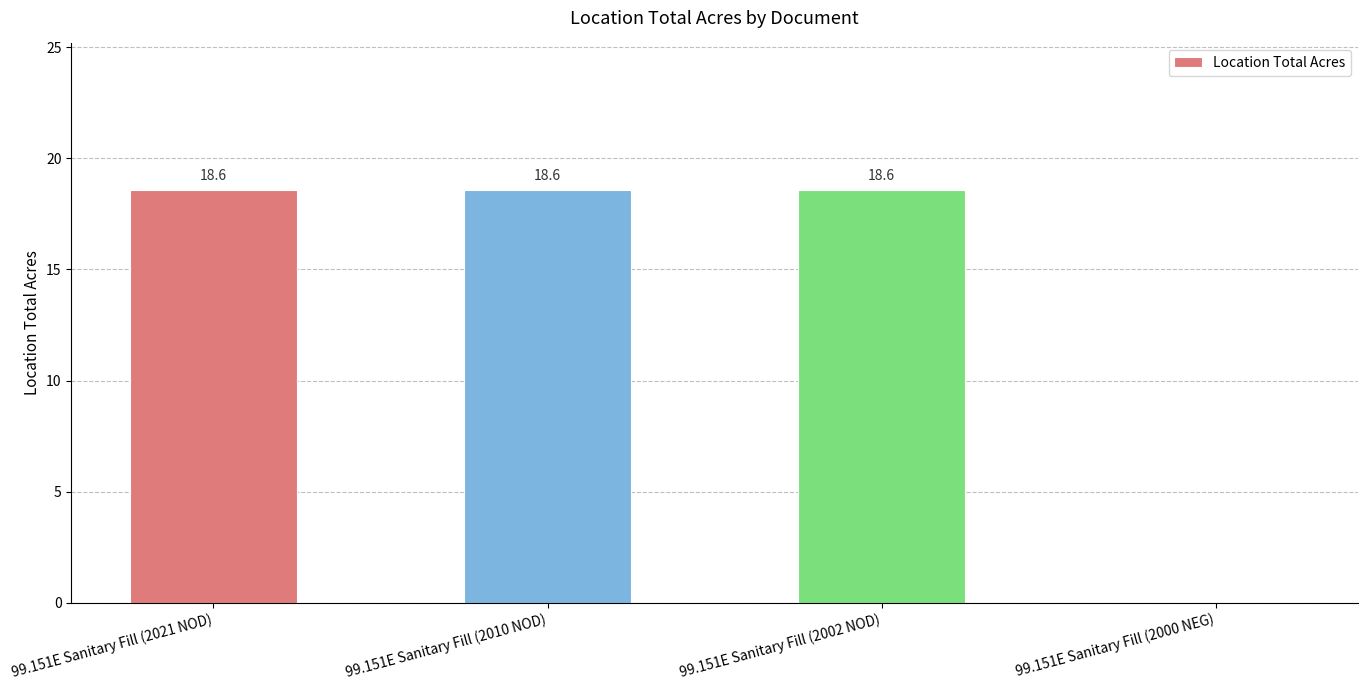

Count the number of categories in the chart.

4